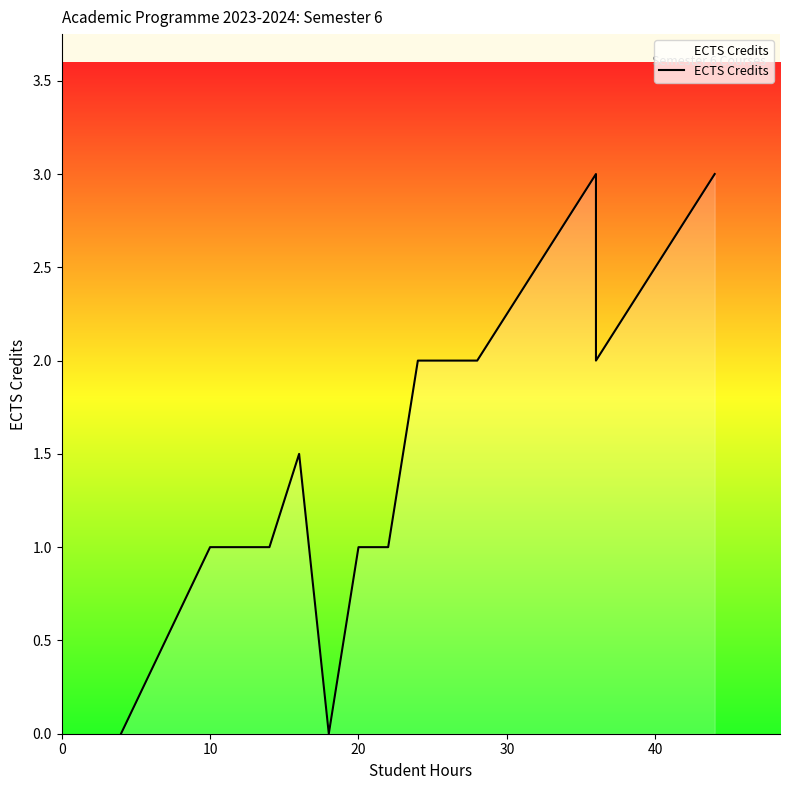

How many interior local valleys (lower than both neighbors) does the data have?

2